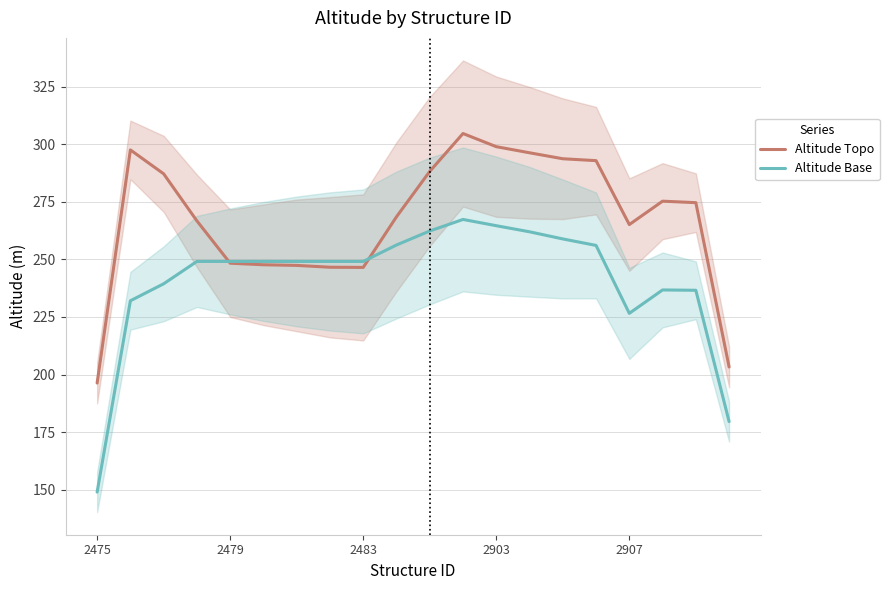

How many lines are shown in the chart?

2